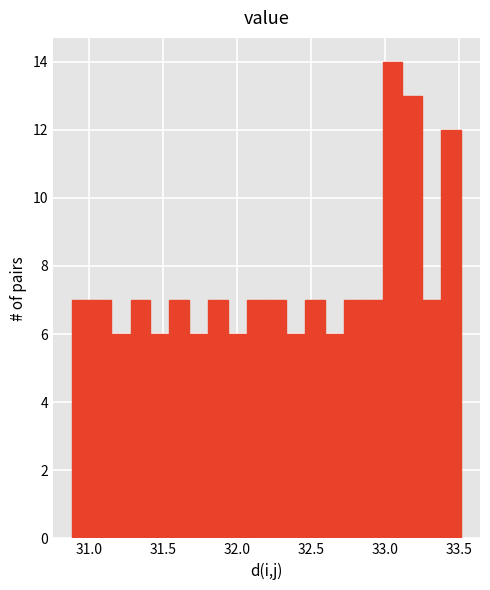

Read against the x-axis, roughly where is the centre of the tallest bar?

33.05